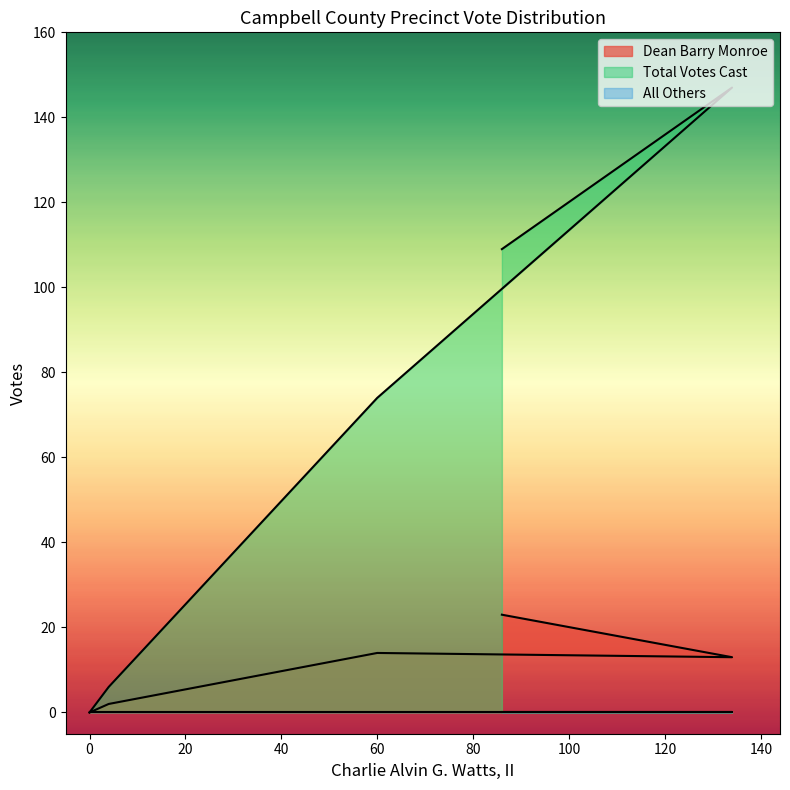

Is it true that Total Votes Cast equals -66 at 0?

False